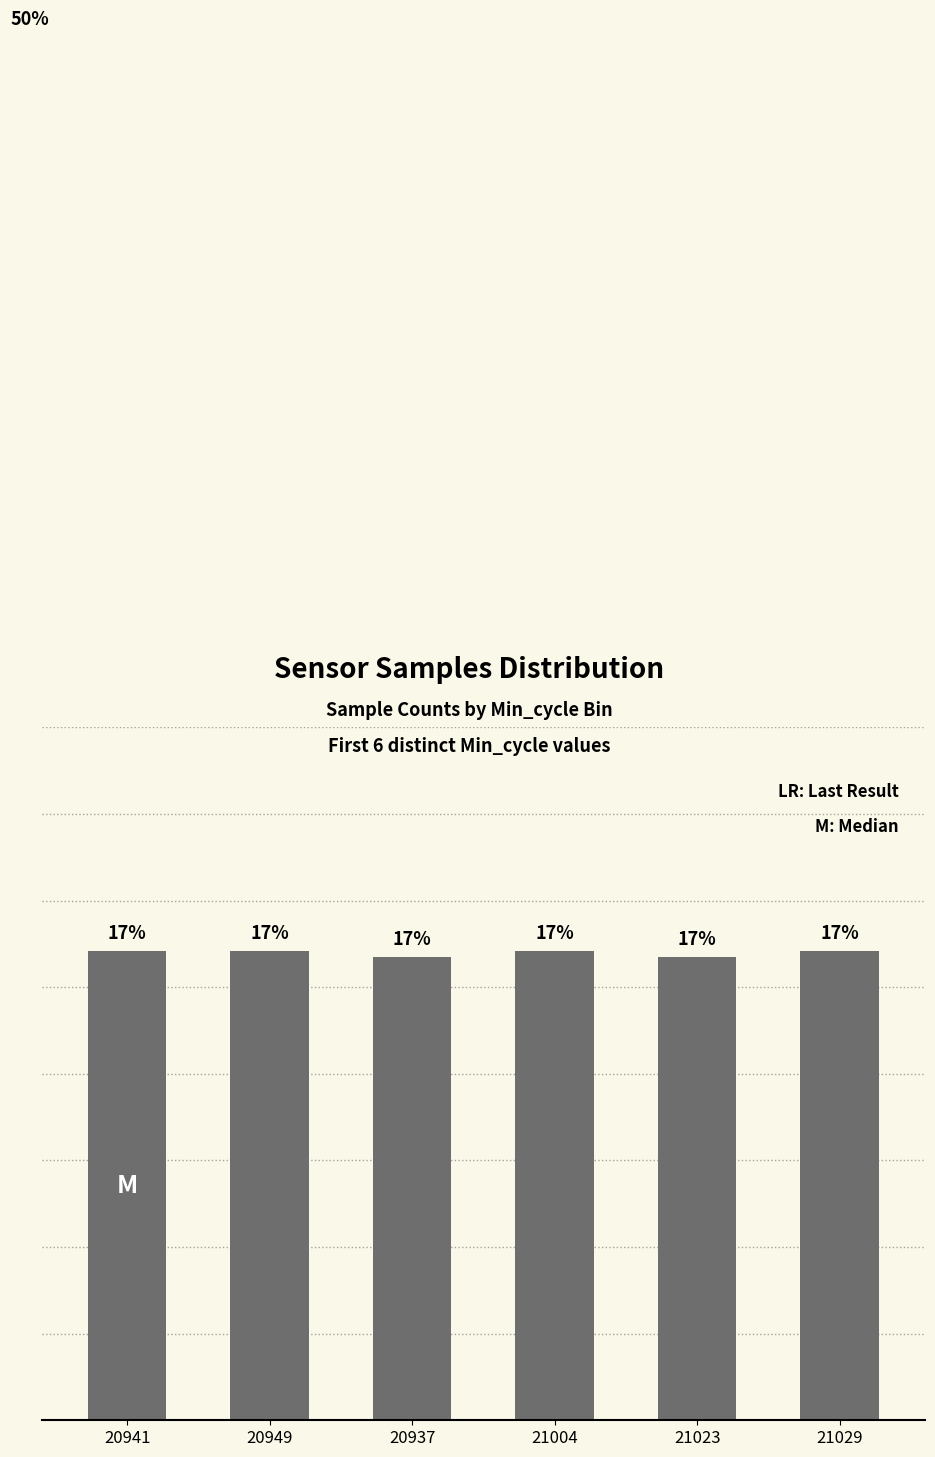

What is the smallest value displayed?

16.5